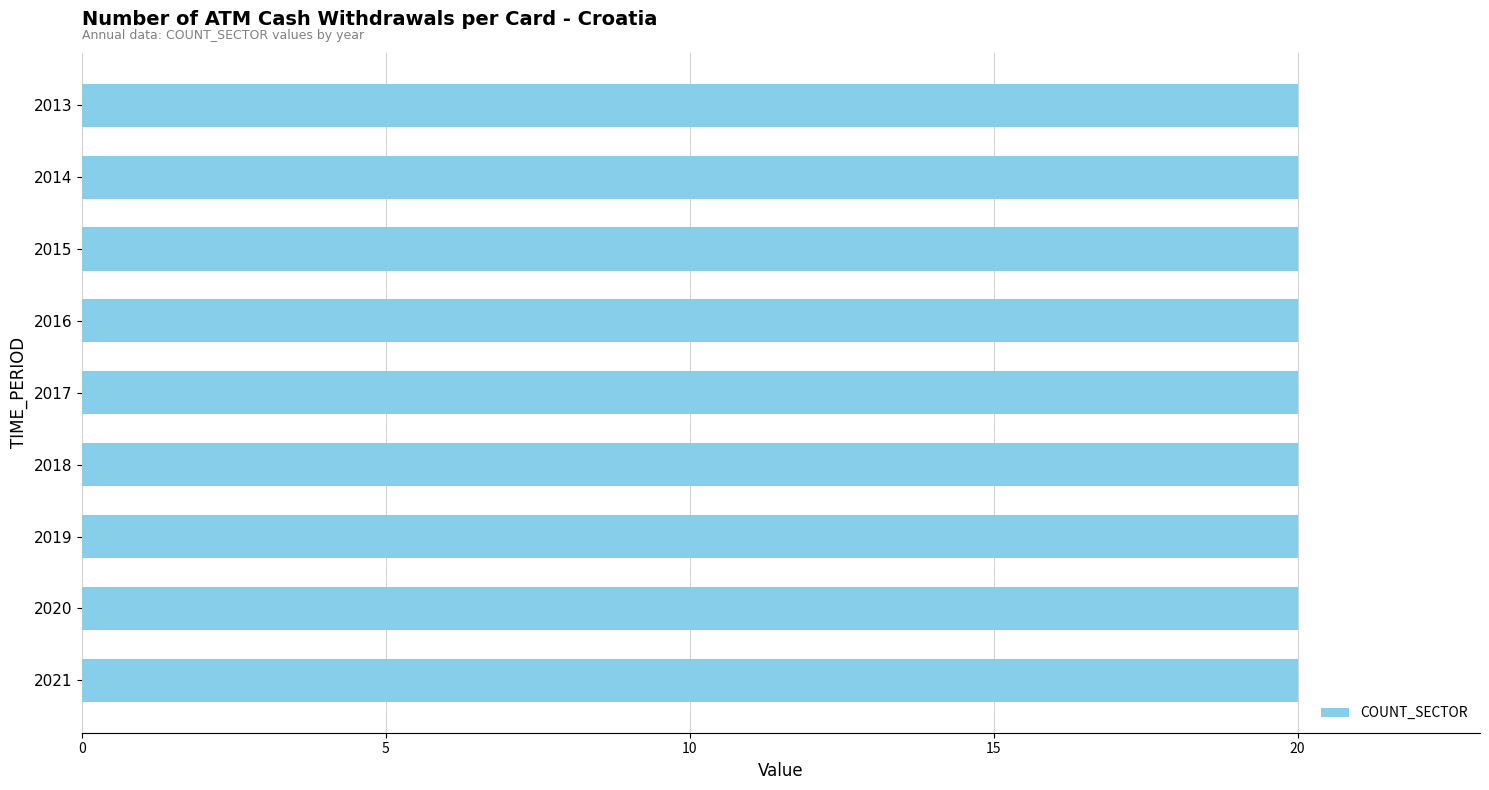

Between 2013 and 2015, which series saw the biggest shift?

COUNT_SECTOR